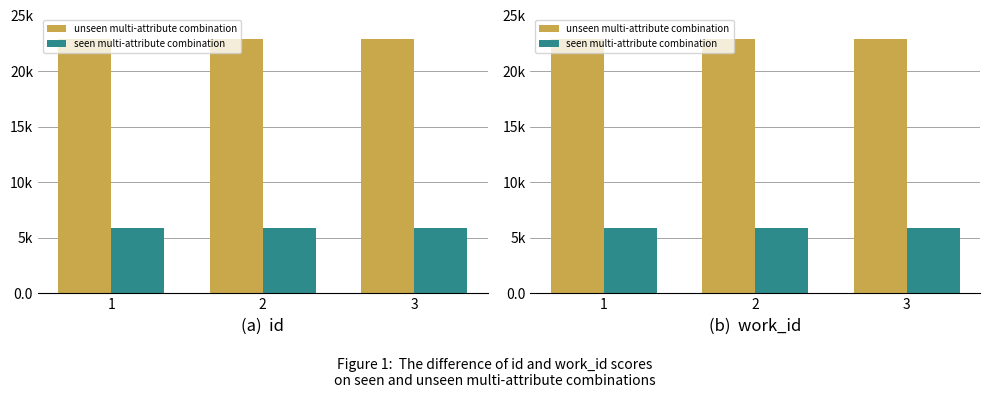

Between 1 and 3, which series saw the biggest shift?

unseen multi-attribute combination